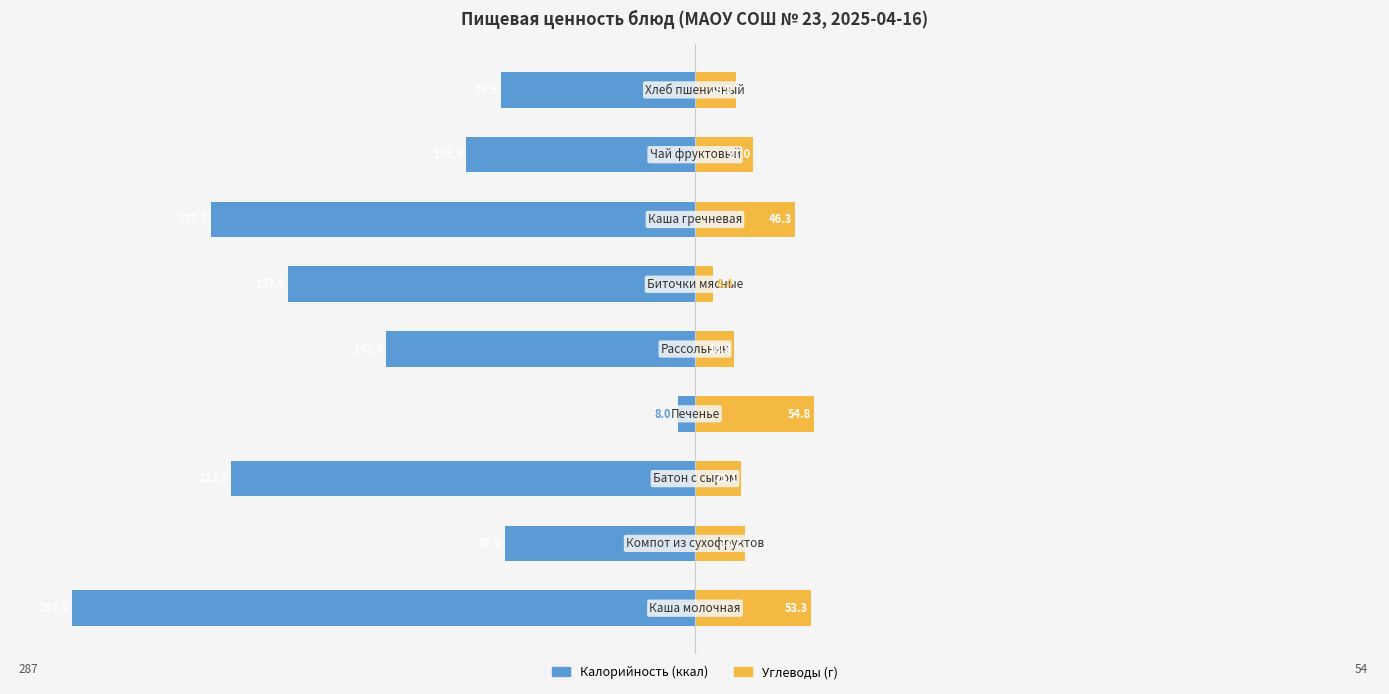

True or false: Калорийность has a value of -58.9 at 50.

False